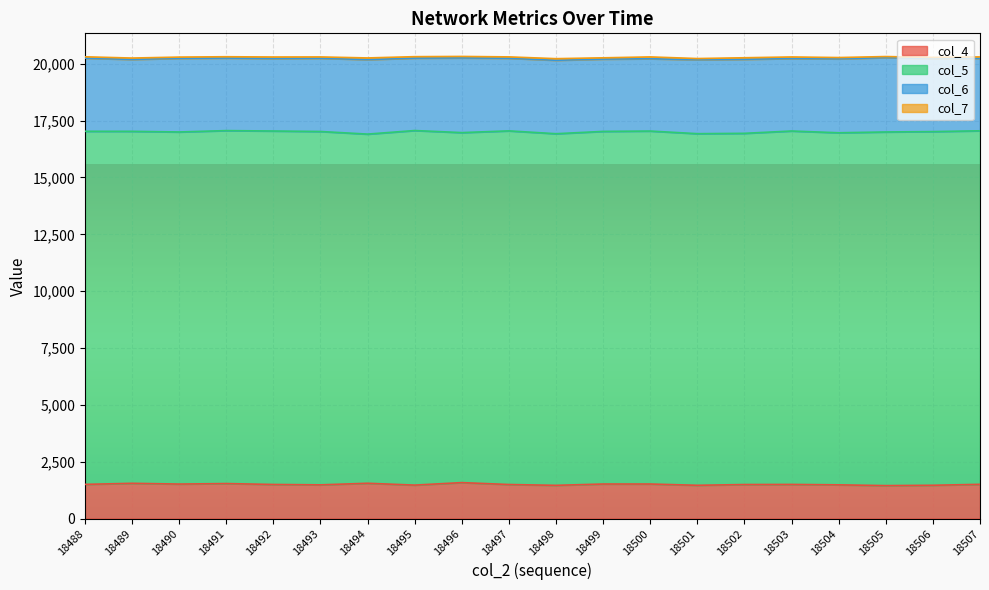

Where is the first local maximum for col_4?

18489